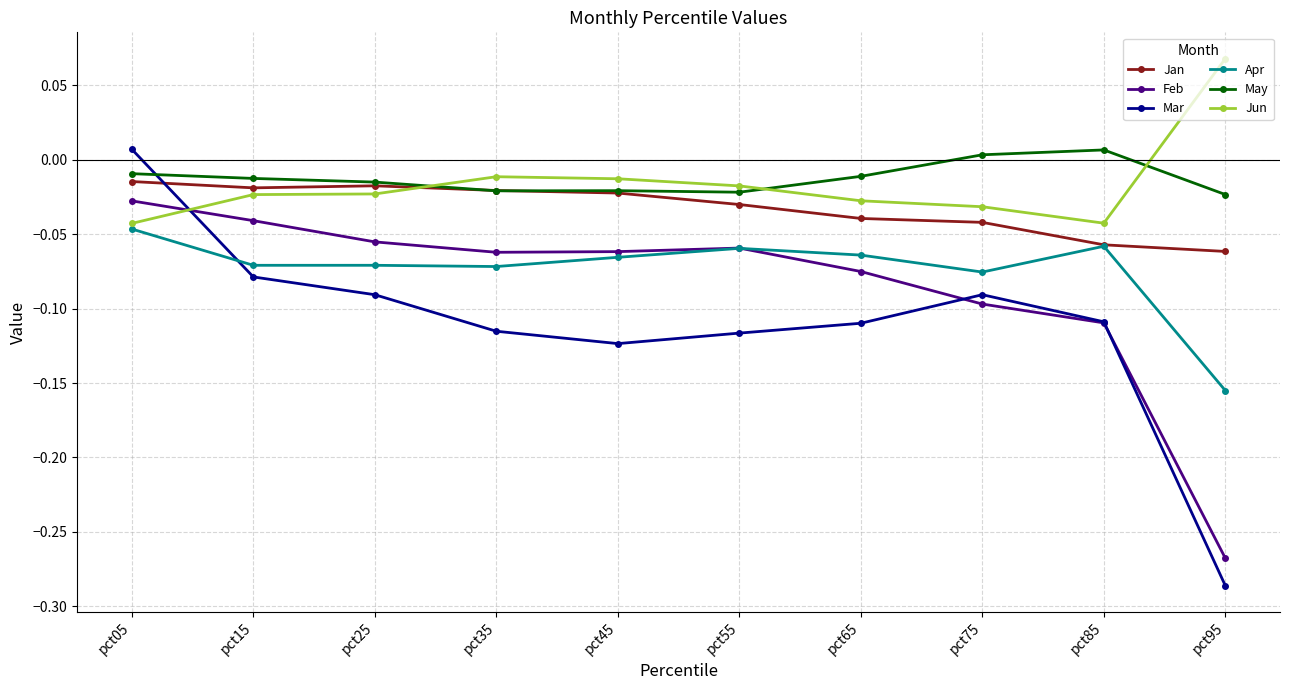

Which category has the highest value in the Mar series?

pct05